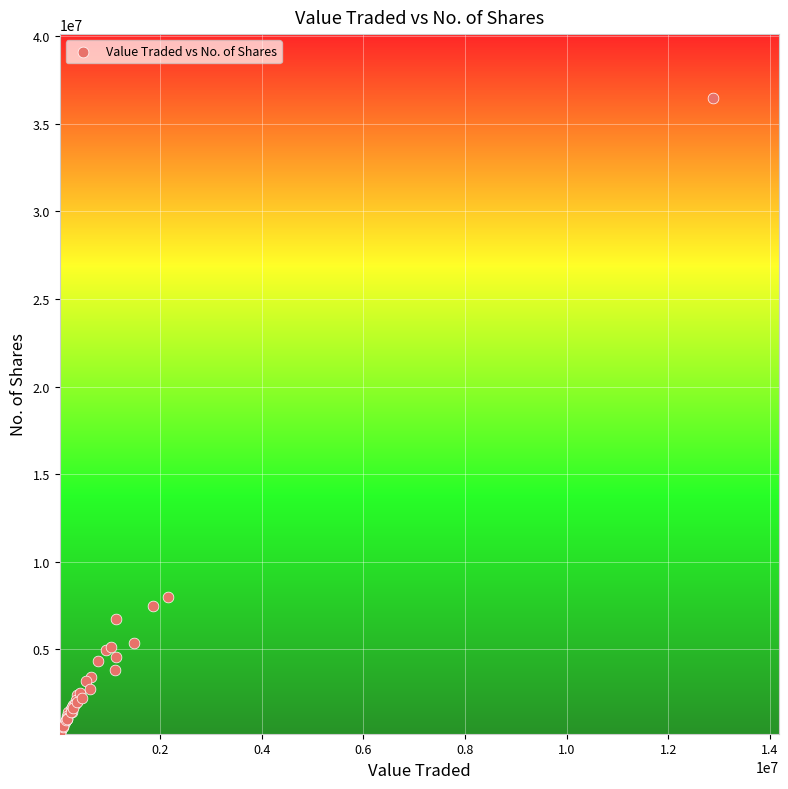

What Y value in the scatter plot is closest to 18353020?

7981278